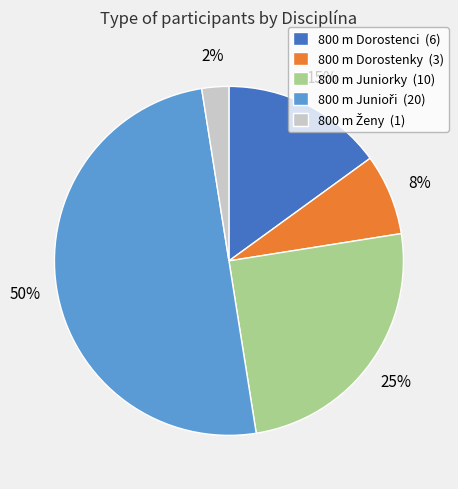

Is the sum of 800 m Dorostenky and 800 m Dorostenci greater than half?

No